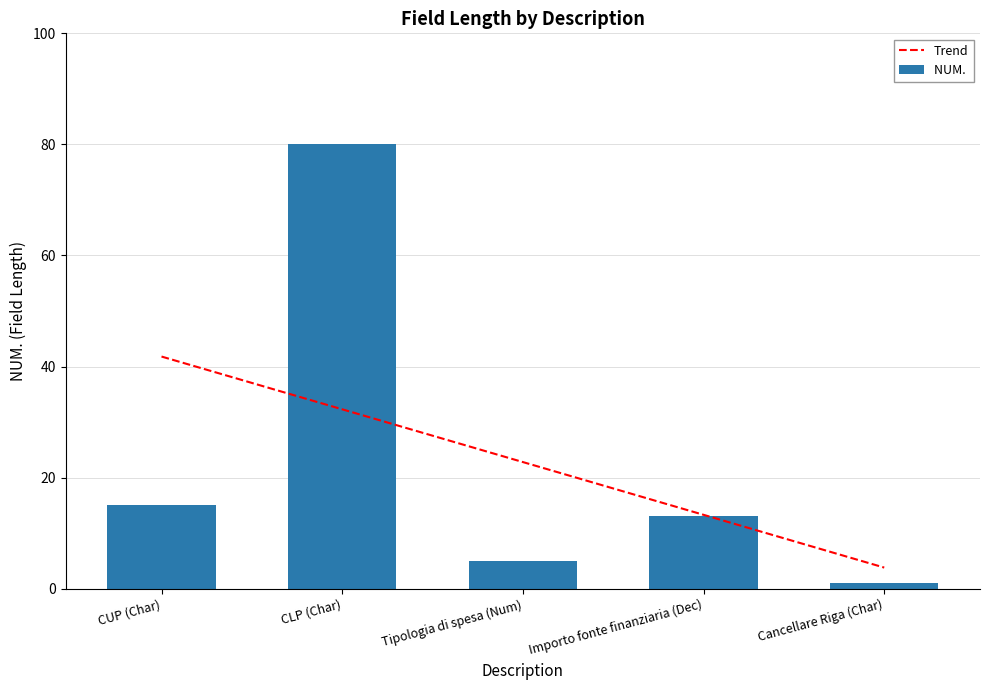

What position from the left is CUP (Char)?

1